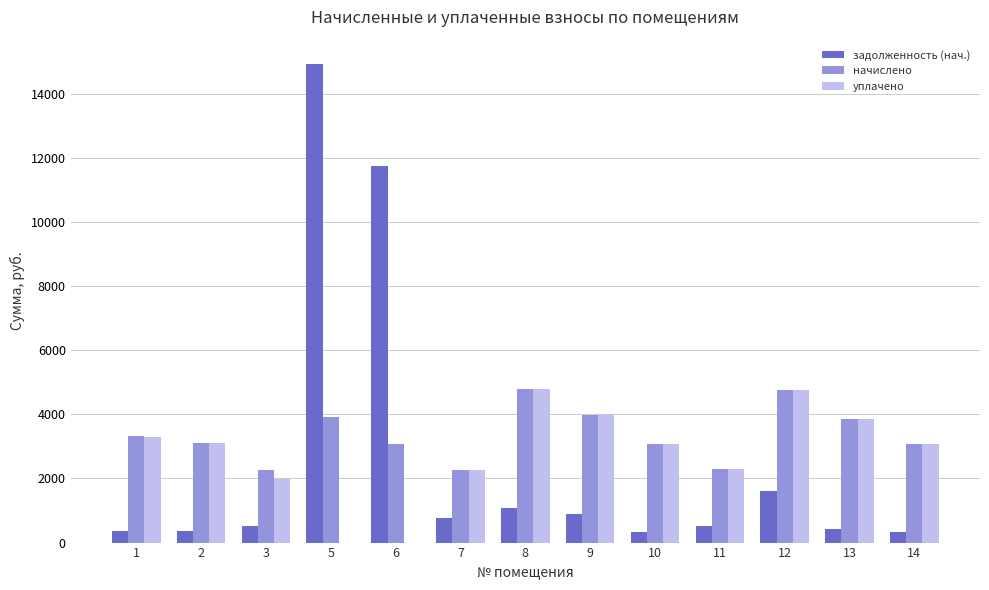

What is the total value across all series at 11?

5087.0